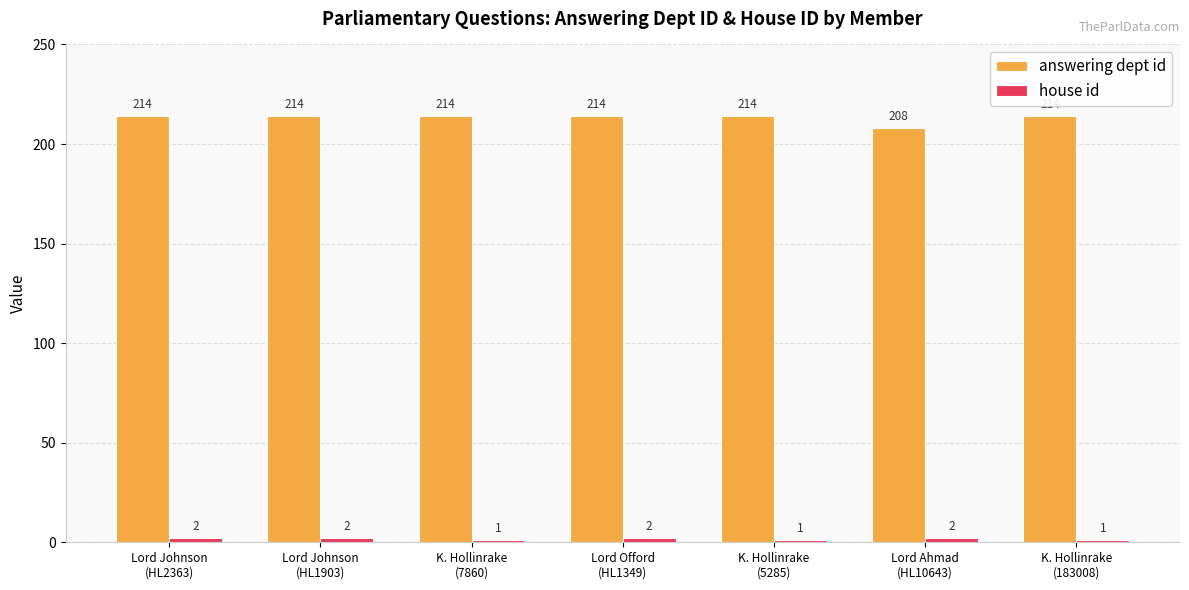

Which series has the largest total across all categories?

answering dept id